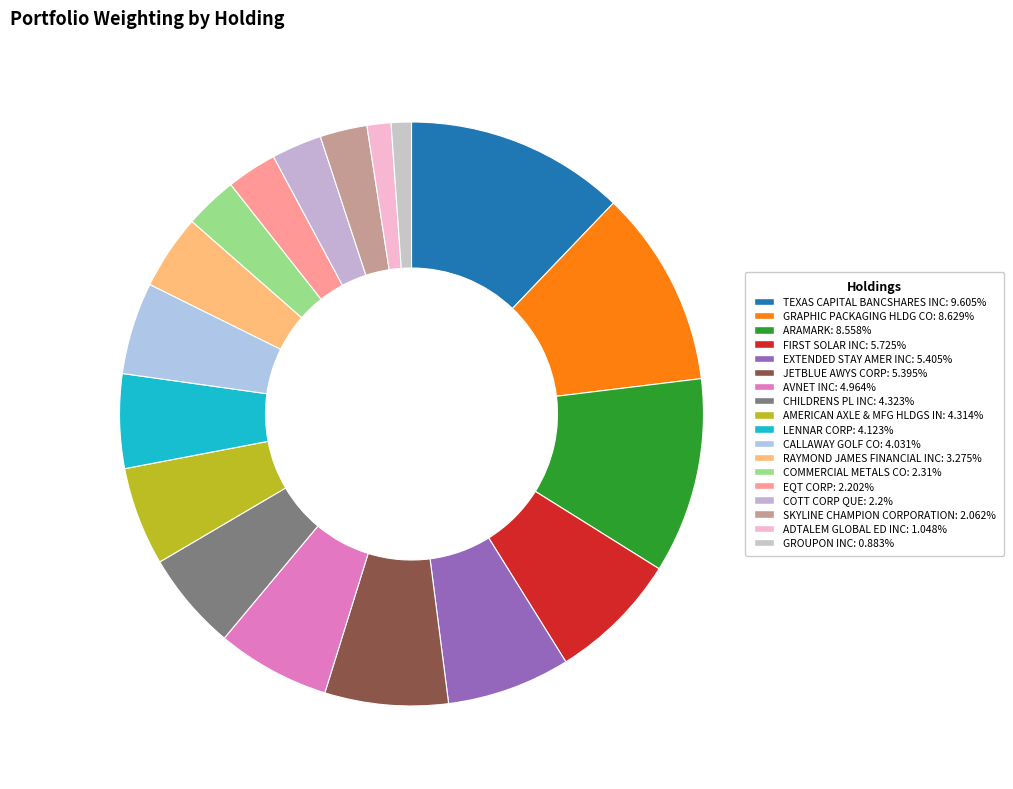

How many slices are in this pie chart?

18